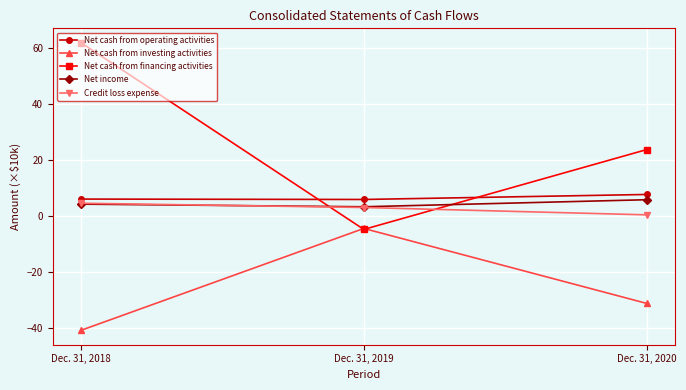

How many data points in Credit loss expense are less than 3?

1